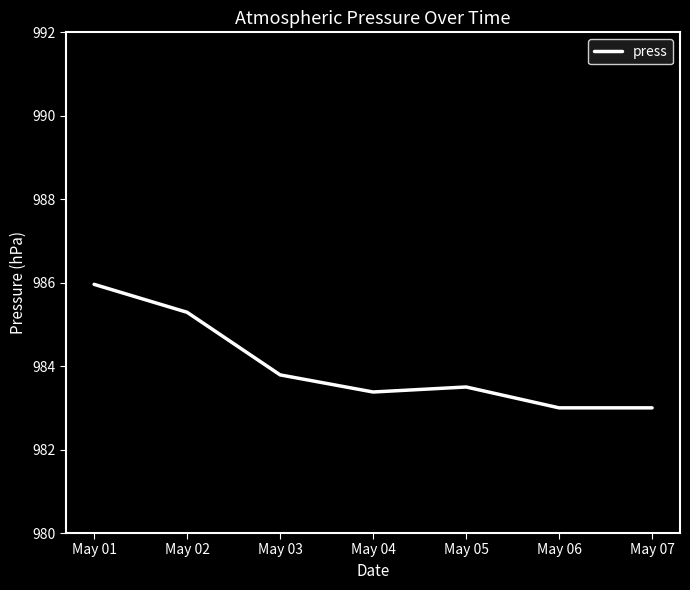

True or false: the data shows 408.6 at May 05.

False